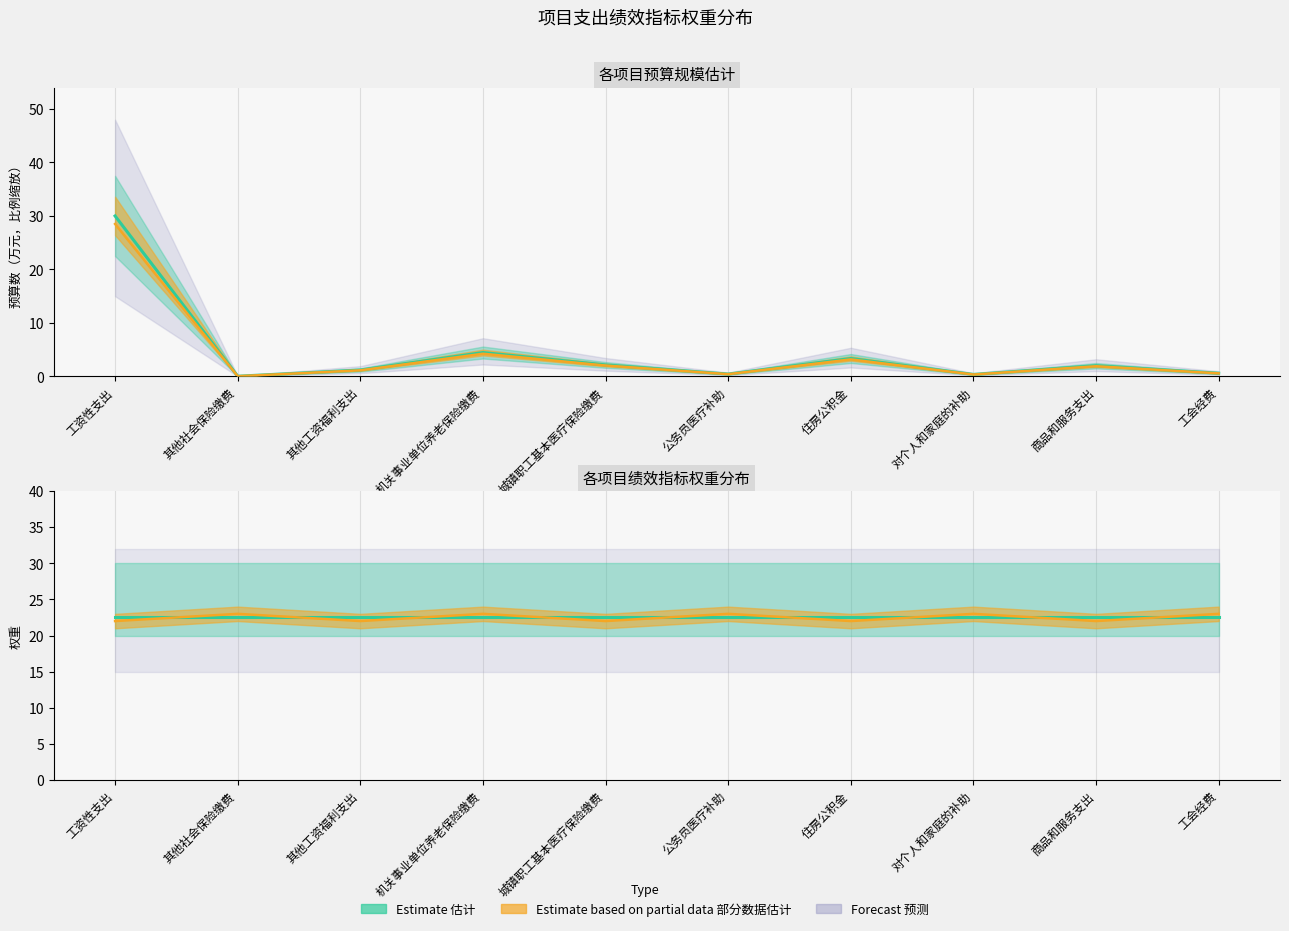

Which has a higher value, 商品和服务支出 or 其他社会保险缴费?

商品和服务支出